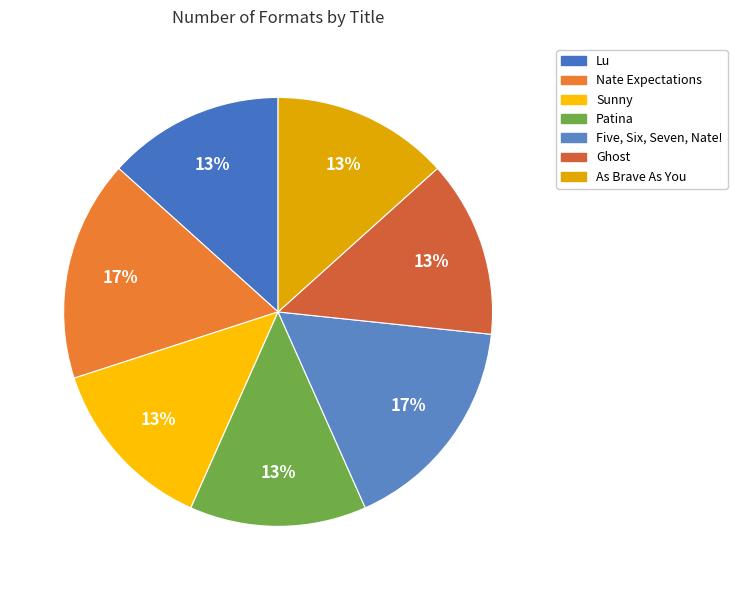

To the nearest percent, what percentage of the pie is Patina?

13%